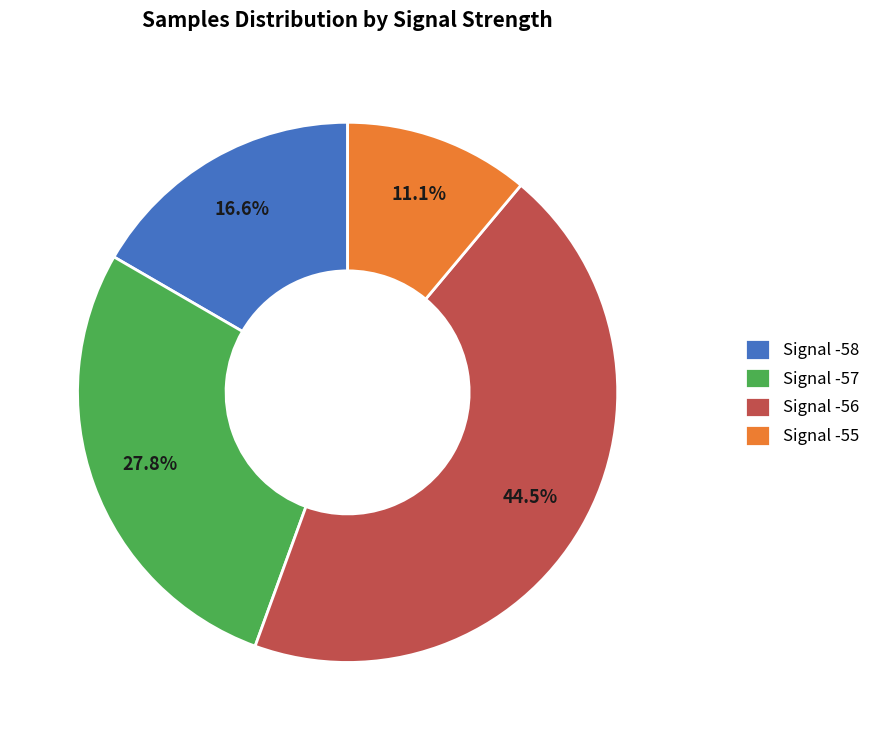

What is the smallest slice in the pie chart?

Signal -55